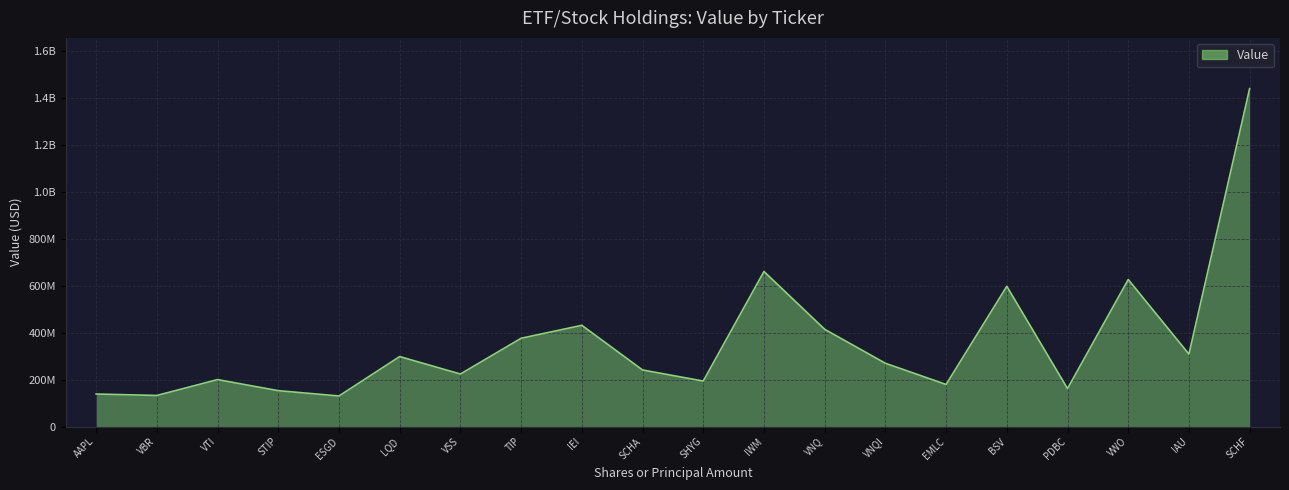

How many data points are less than 269914000?

10